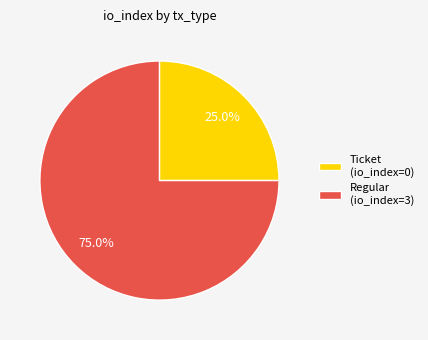

Between Regular (io_index=3) and Ticket (io_index=0), which is larger?

Regular (io_index=3)